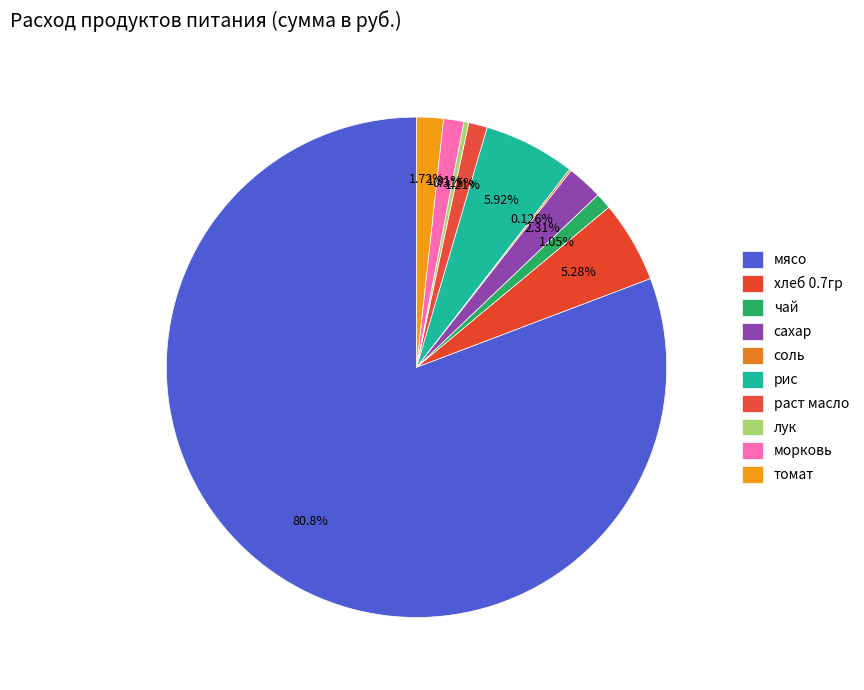

Rank the categories by value from highest to lowest.

мясо, рис, хлеб 0.7гр, сахар, томат, морковь, раст масло, чай, лук, соль